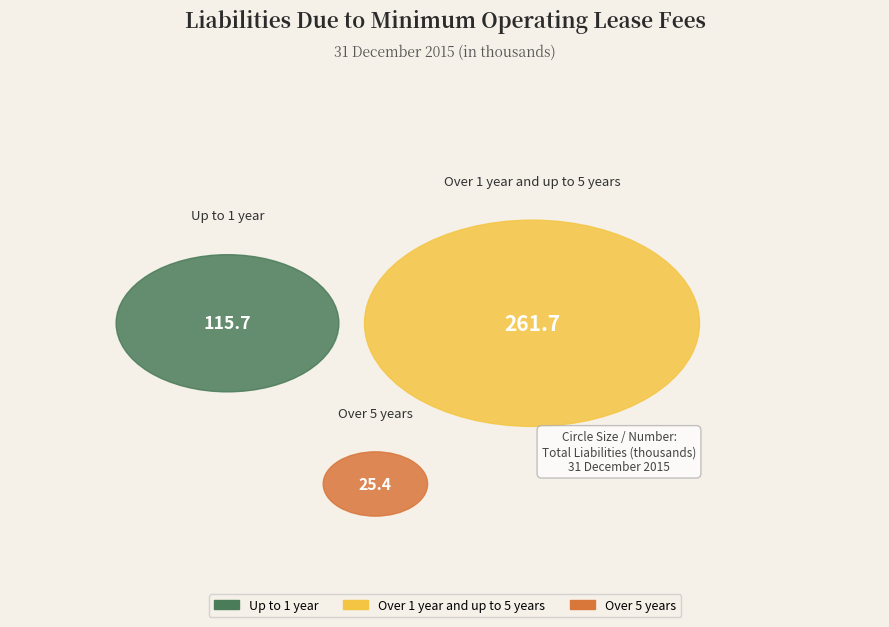

What is the ratio of the value at Over 1 year and up to 5 years to the value at Over 5 years?

10.3